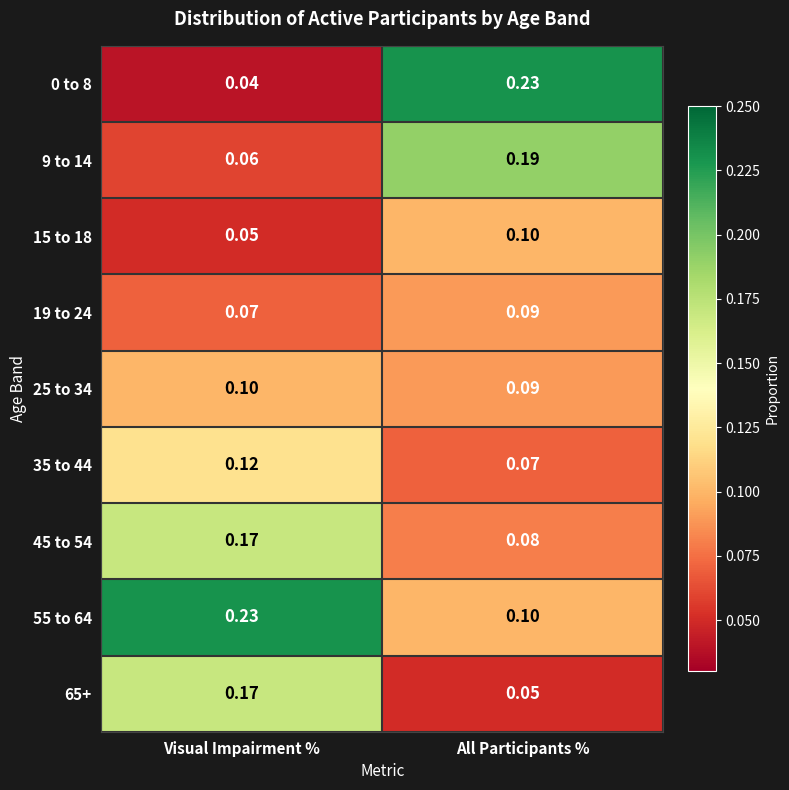

Which category has the lowest value across all series?

Visual Impairment %